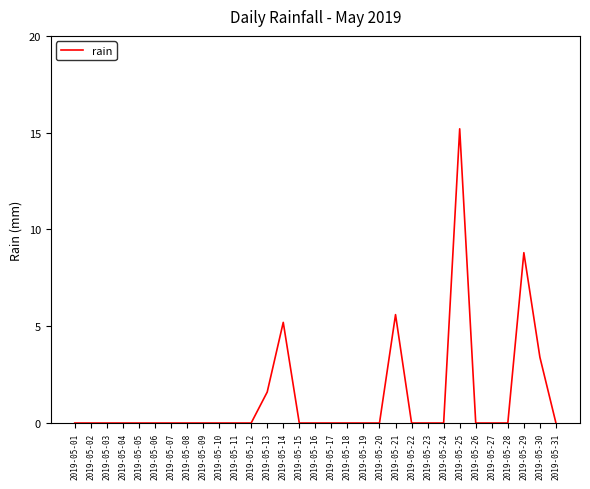

What is the difference between the maximum and minimum values?

15.2